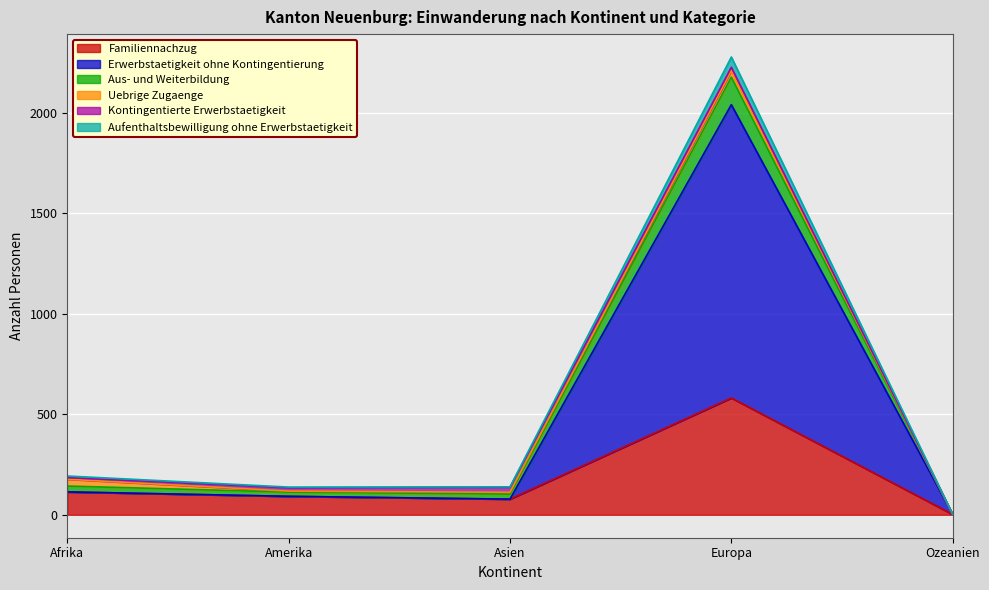

True or false: Aus- und Weiterbildung and Erwerbstaetigkeit ohne Kontingentierung intersect in this chart.

False